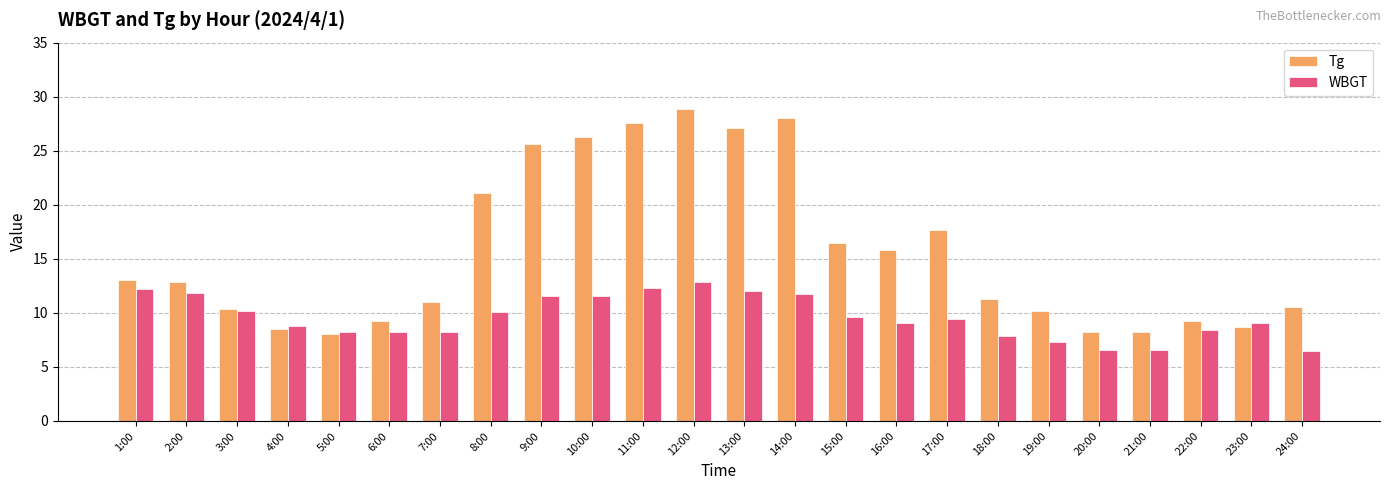

What is the average value of the Tg series?

15.6